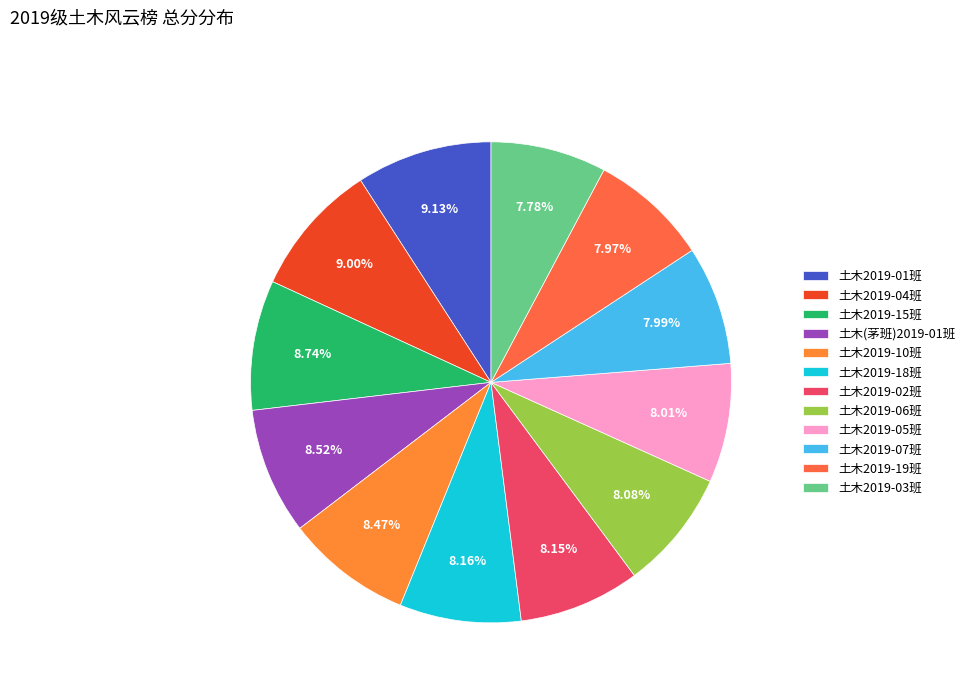

Rank the categories by value from highest to lowest.

土木2019-01班, 土木2019-04班, 土木2019-15班, 土木(茅班)2019-01班, 土木2019-10班, 土木2019-18班, 土木2019-02班, 土木2019-06班, 土木2019-05班, 土木2019-07班, 土木2019-19班, 土木2019-03班